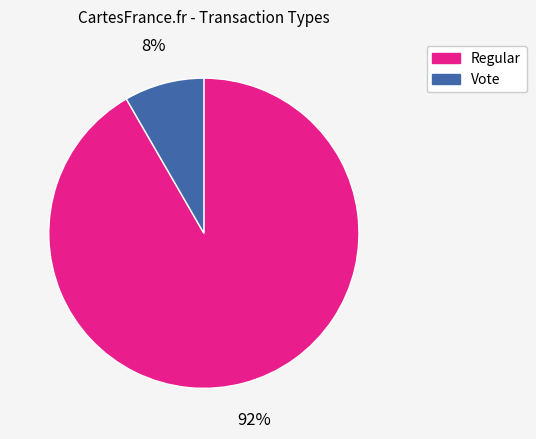

Combined, do Regular and Vote account for over 50%?

Yes